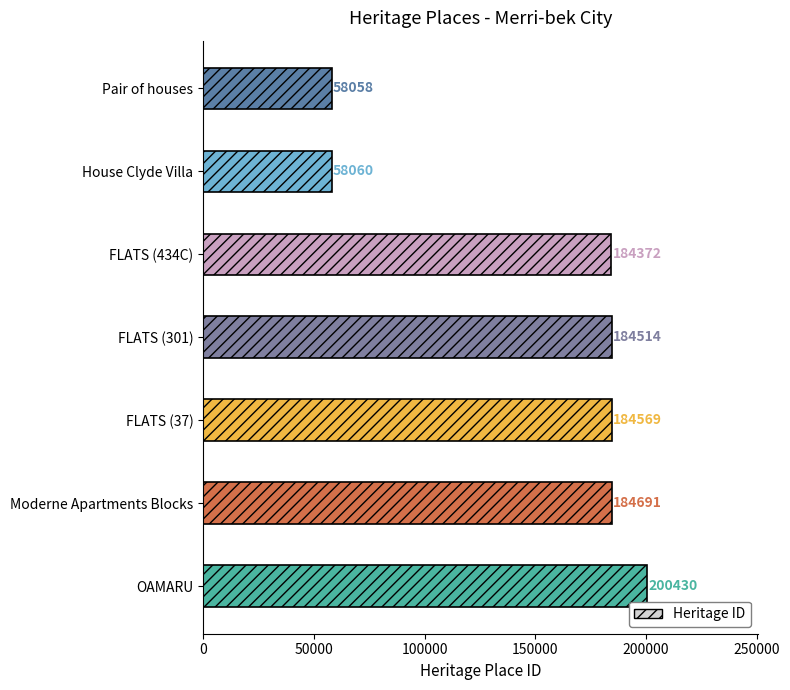

Is it true that the value at FLATS (37) is 115542?

False